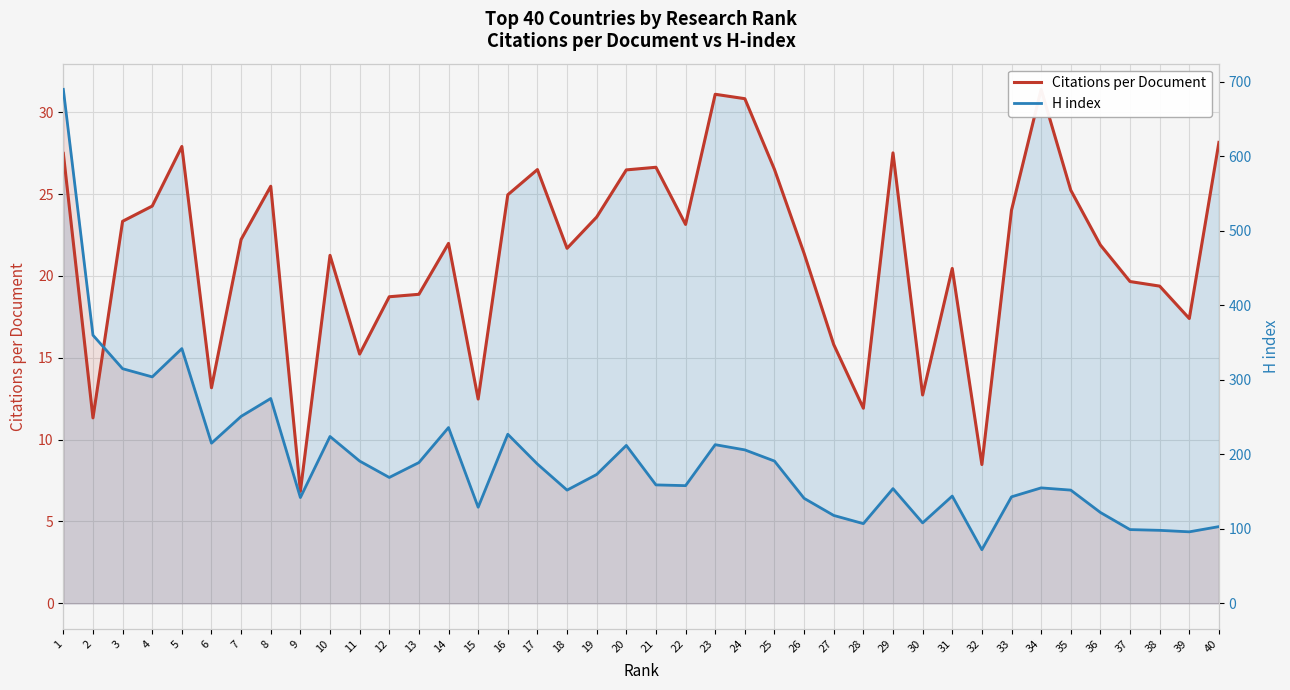

Which series changed the most between 8 and 36?

H index